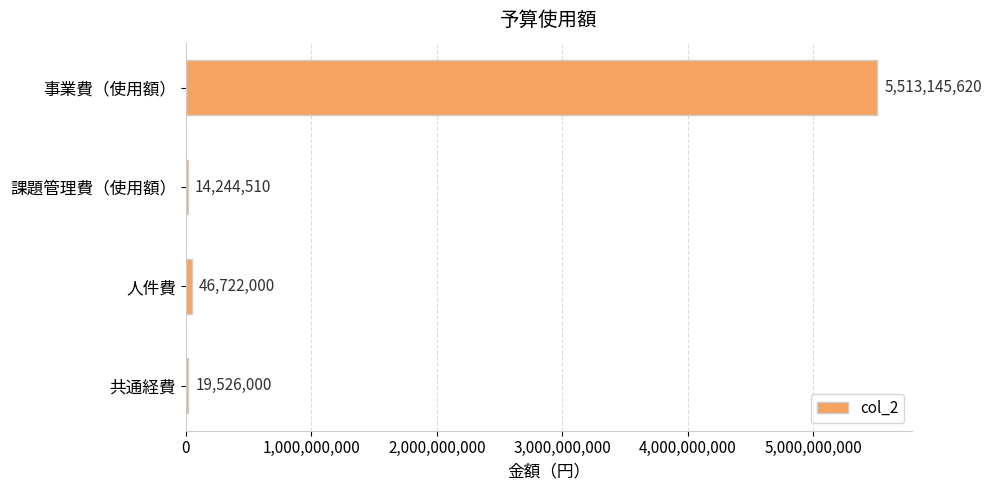

Which category has the highest value across all series?

事業費（使用額）